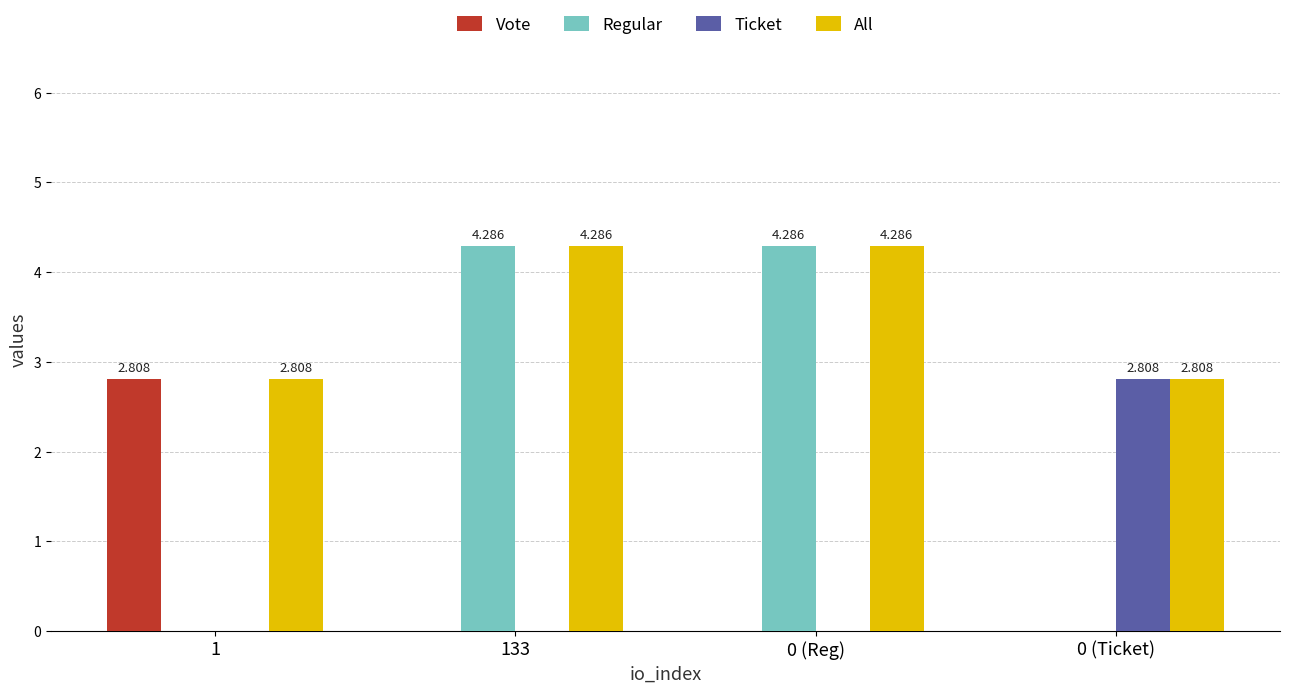

Reading left to right, list all the values displayed in this chart.

Vote: 1=2.8	133=0.0	0 (Reg)=0.0	0 (Ticket)=0.0
Regular: 1=0.0	133=4.3	0 (Reg)=4.3	0 (Ticket)=0.0
Ticket: 1=0.0	133=0.0	0 (Reg)=0.0	0 (Ticket)=2.8
All: 1=2.8	133=4.3	0 (Reg)=4.3	0 (Ticket)=2.8